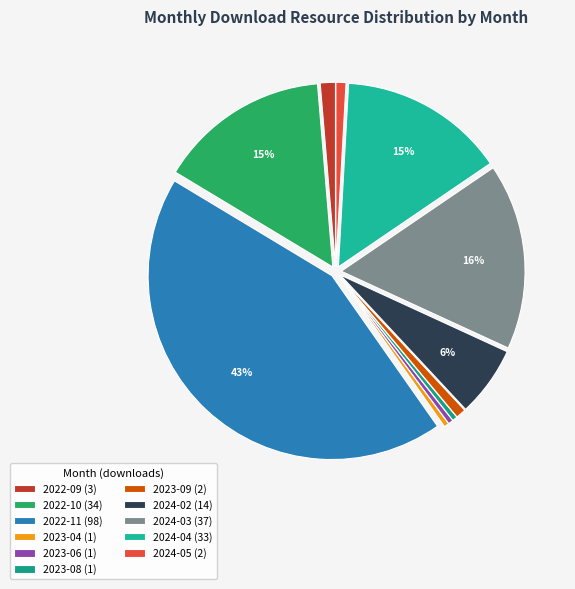

What is the total percentage of 2024-05 and 2022-11?

44.2%